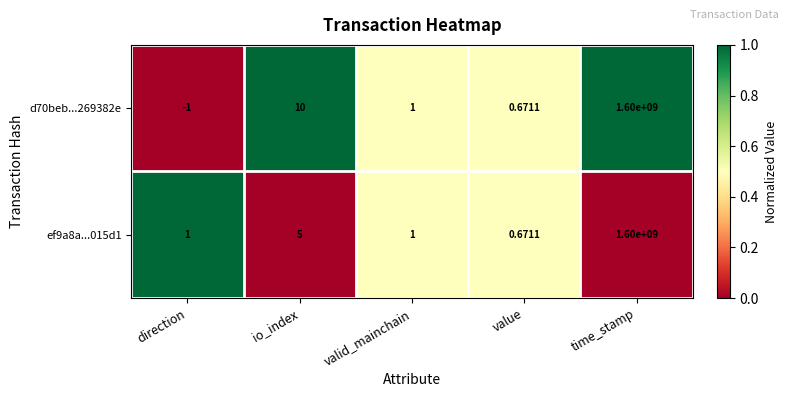

Is the value of d70beb...269382e at value greater than the value of ef9a8a...015d1 at io_index?

No